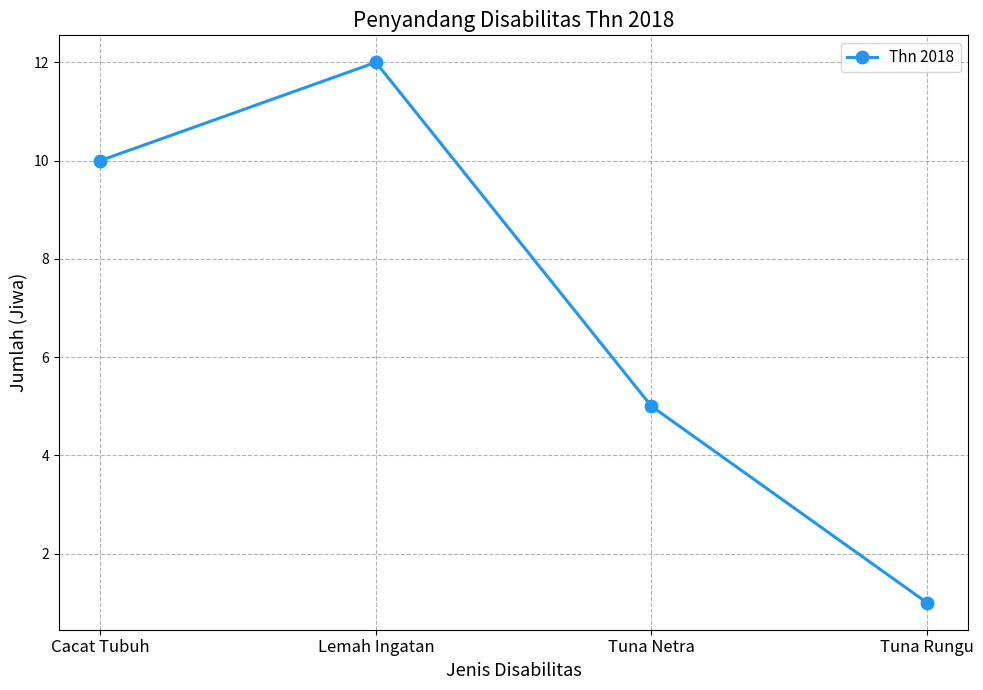

What is the change in value from Cacat Tubuh to Tuna Rungu?

-9